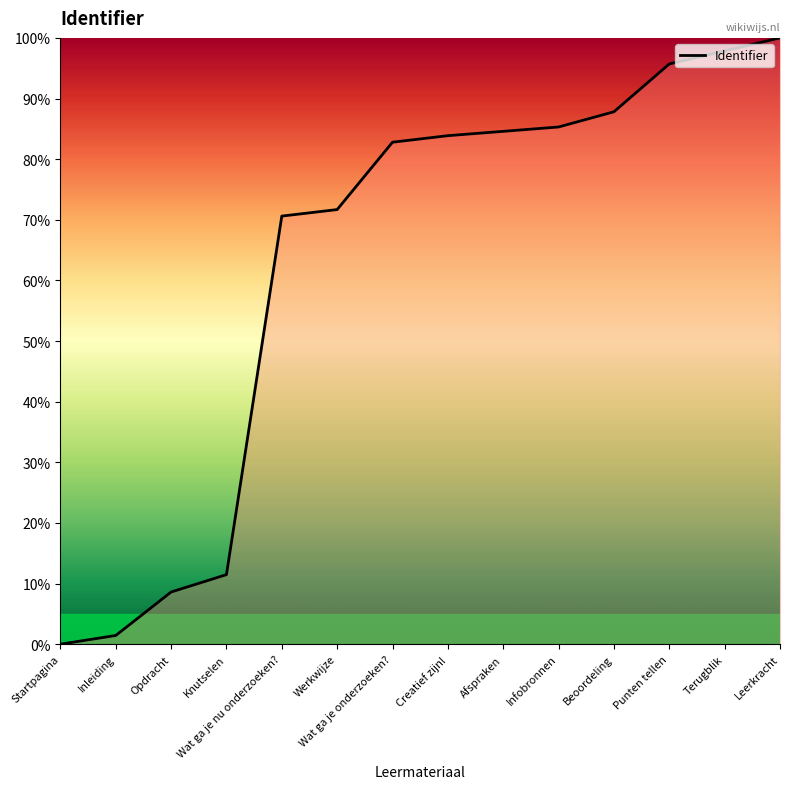

Where is the data nearest to the value 50?

Wat ga je nu onderzoeken?